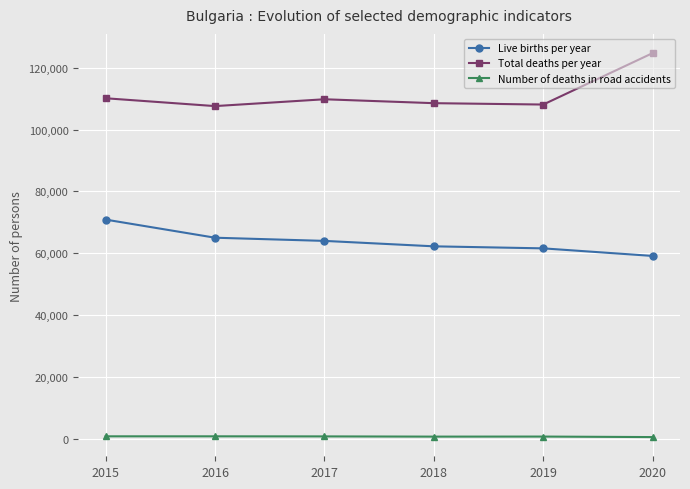

What are all the series names shown in the legend?

Live births per year, Total deaths per year, Number of deaths in road accidents